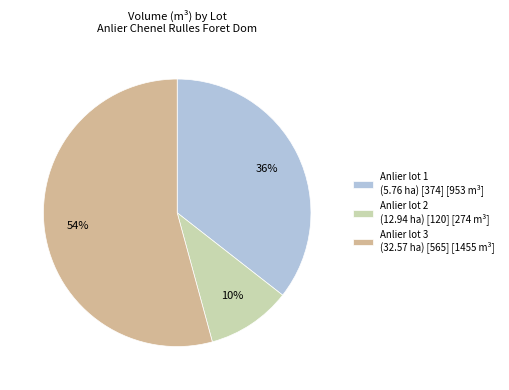

To the nearest percent, what portion does Anlier lot 2 (12.94 ha) [120] [274 m³] represent?

10%